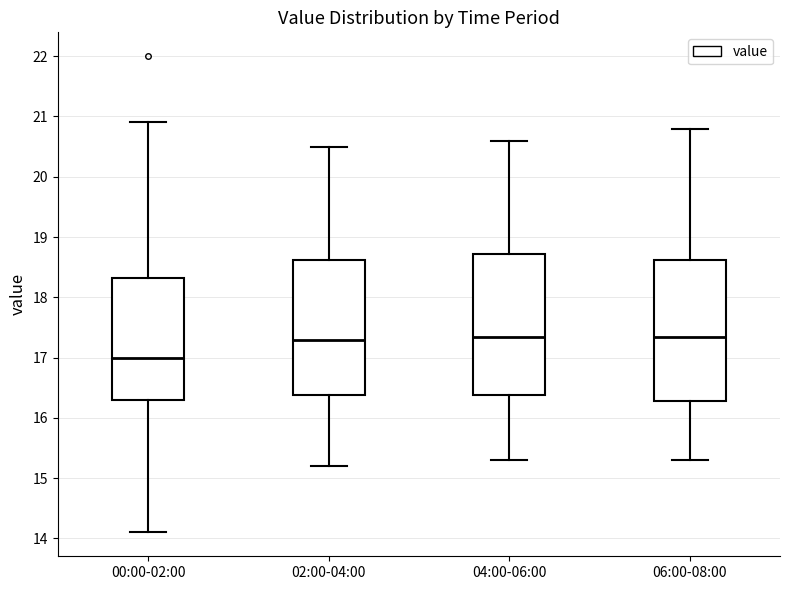

Reading left to right, transcribe this box plot: for each box, give where its median line is, the range the box spans, and where its two whiskers end, as read against the y-axis. The values are not printed on the chart, so give them approximately, as read against the axis.

00:00-02:00: median 17.0, box 16.3 to 18.3, whiskers 14.1 to 20.9
02:00-04:00: median 17.3, box 16.4 to 18.6, whiskers 15.2 to 20.5
04:00-06:00: median 17.4, box 16.4 to 18.7, whiskers 15.3 to 20.6
06:00-08:00: median 17.4, box 16.3 to 18.6, whiskers 15.3 to 20.8